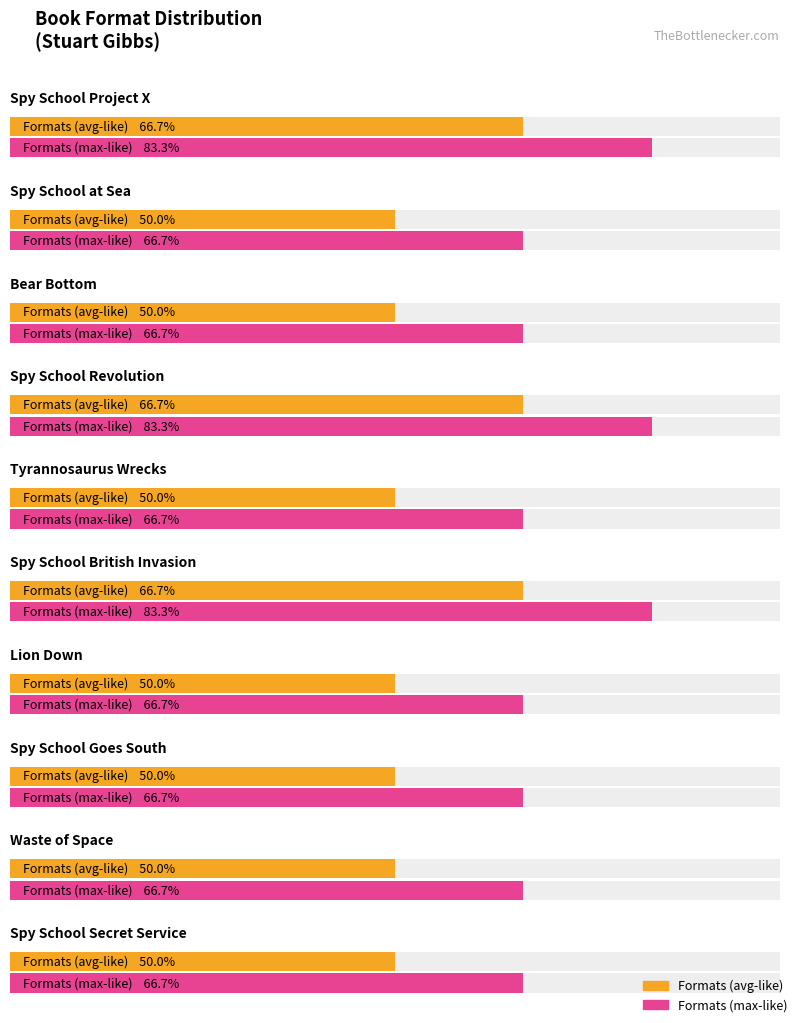

Are the bars horizontal?

Yes